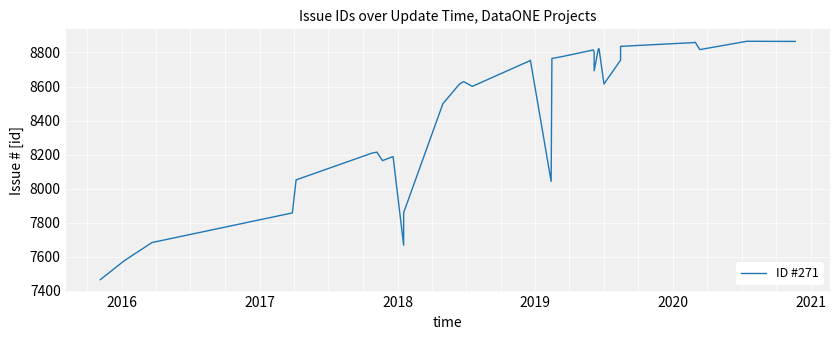

True or false: the data shows 11649 at 31.

False